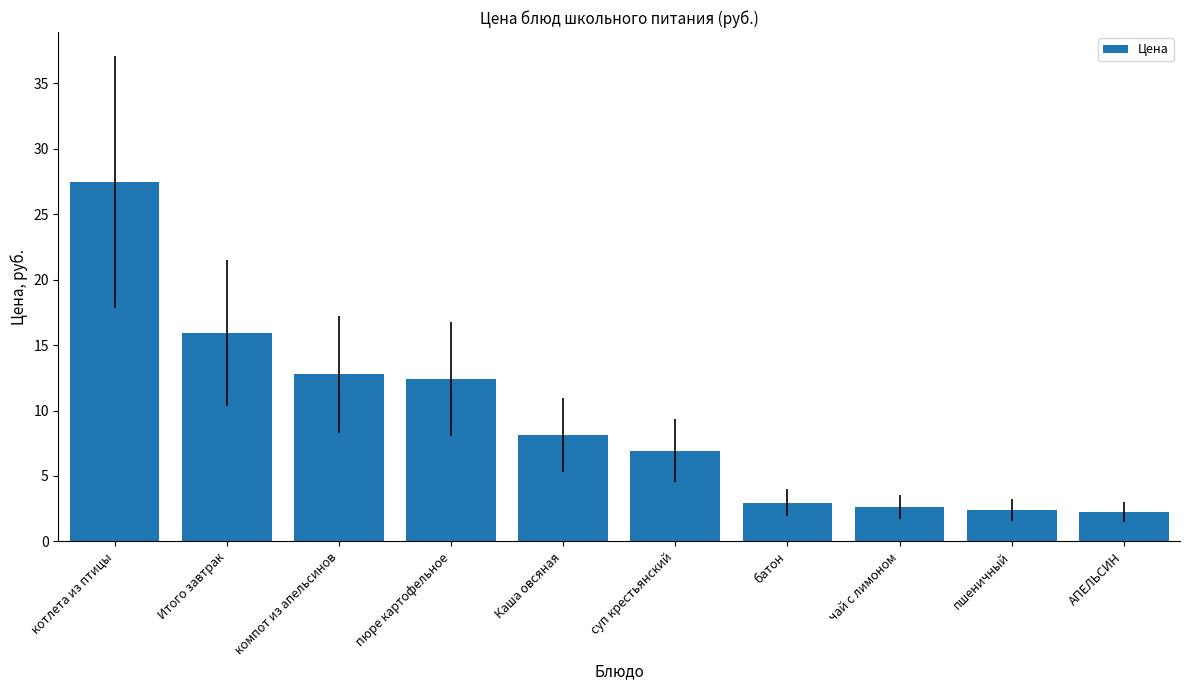

What is the smallest value displayed?

2.2